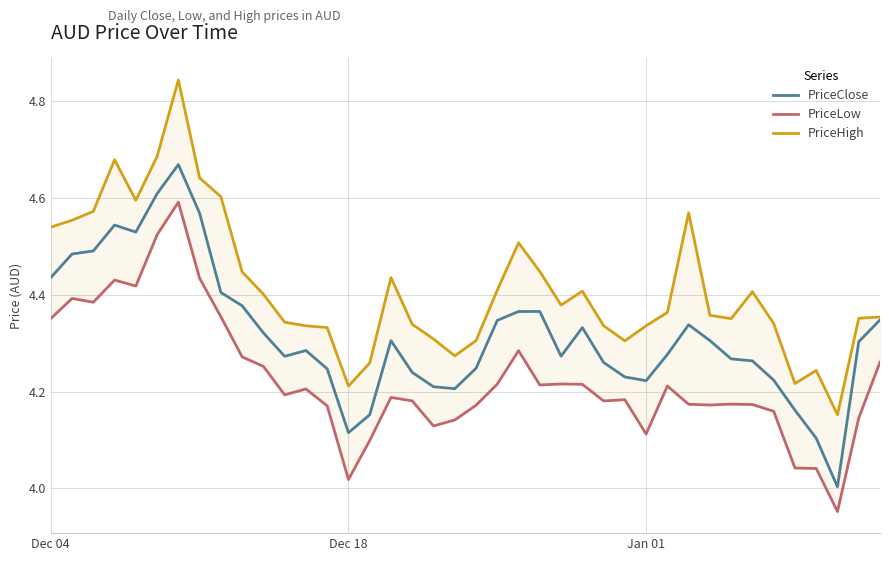

What is the greatest value displayed?

4.8